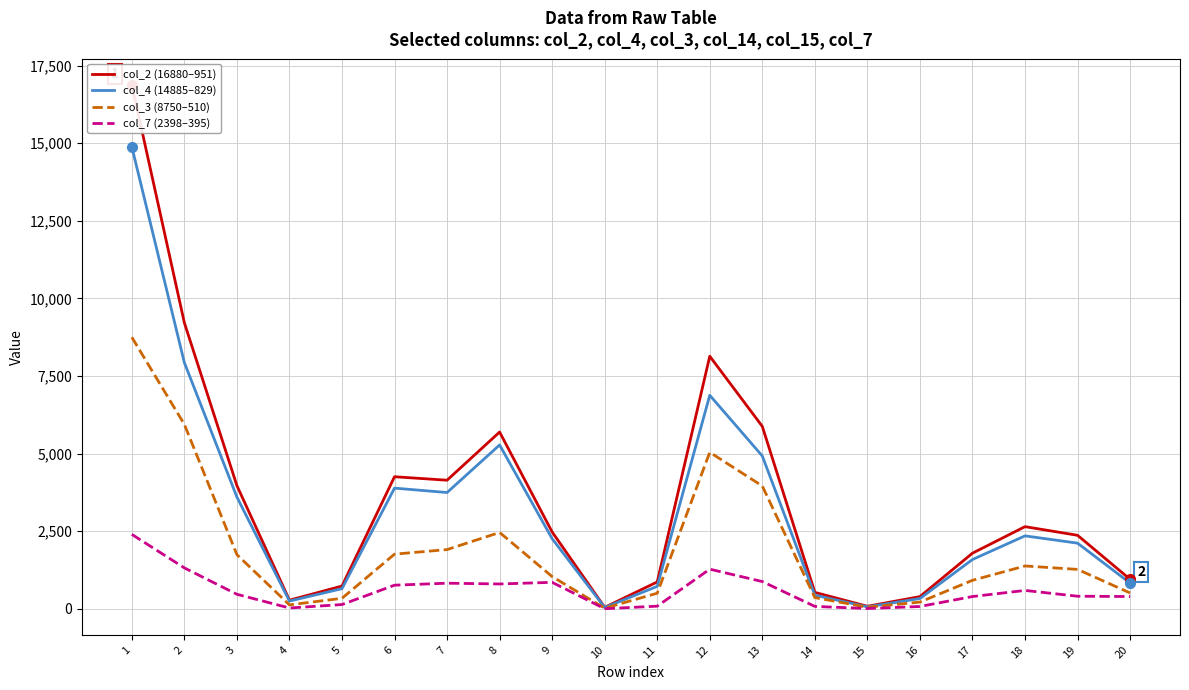

The col_3 (8750–510) series shows 248 at 11. True or false?

False